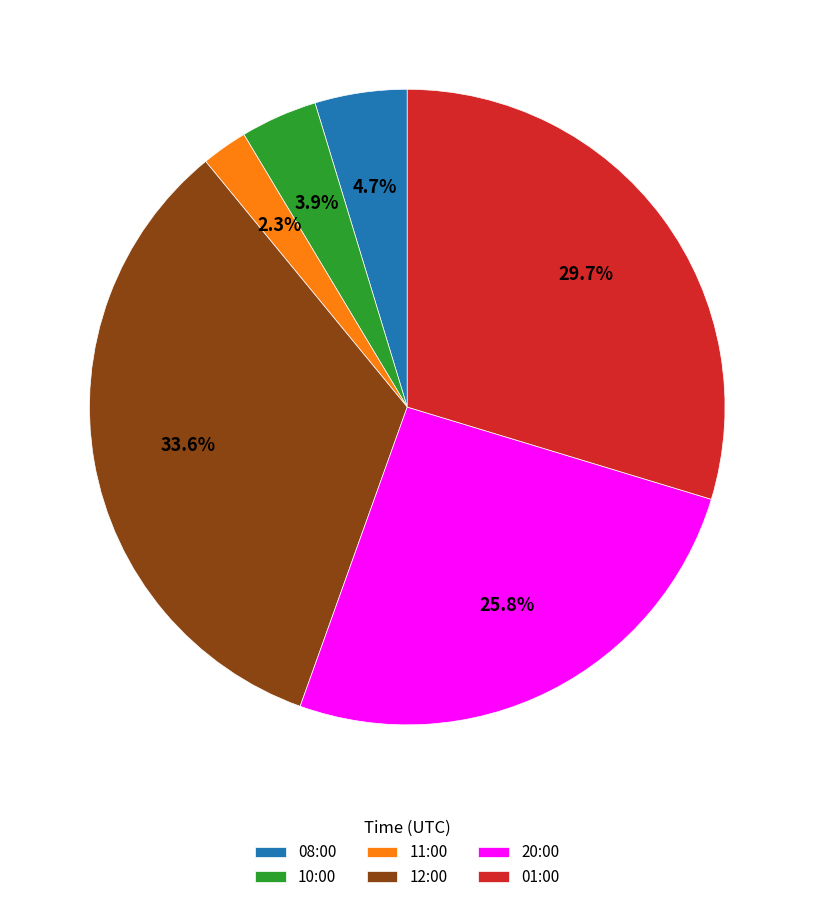

To the nearest percent, what portion does 01:00 represent?

30%